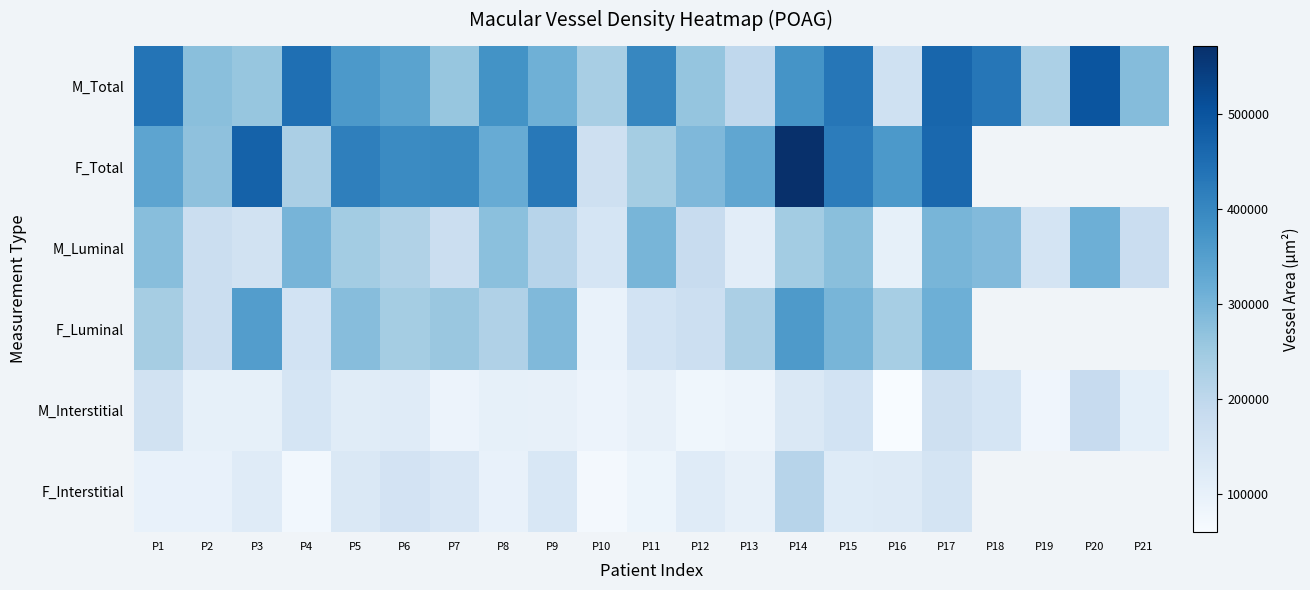

How many data points in M_Total are less than 341146?

10